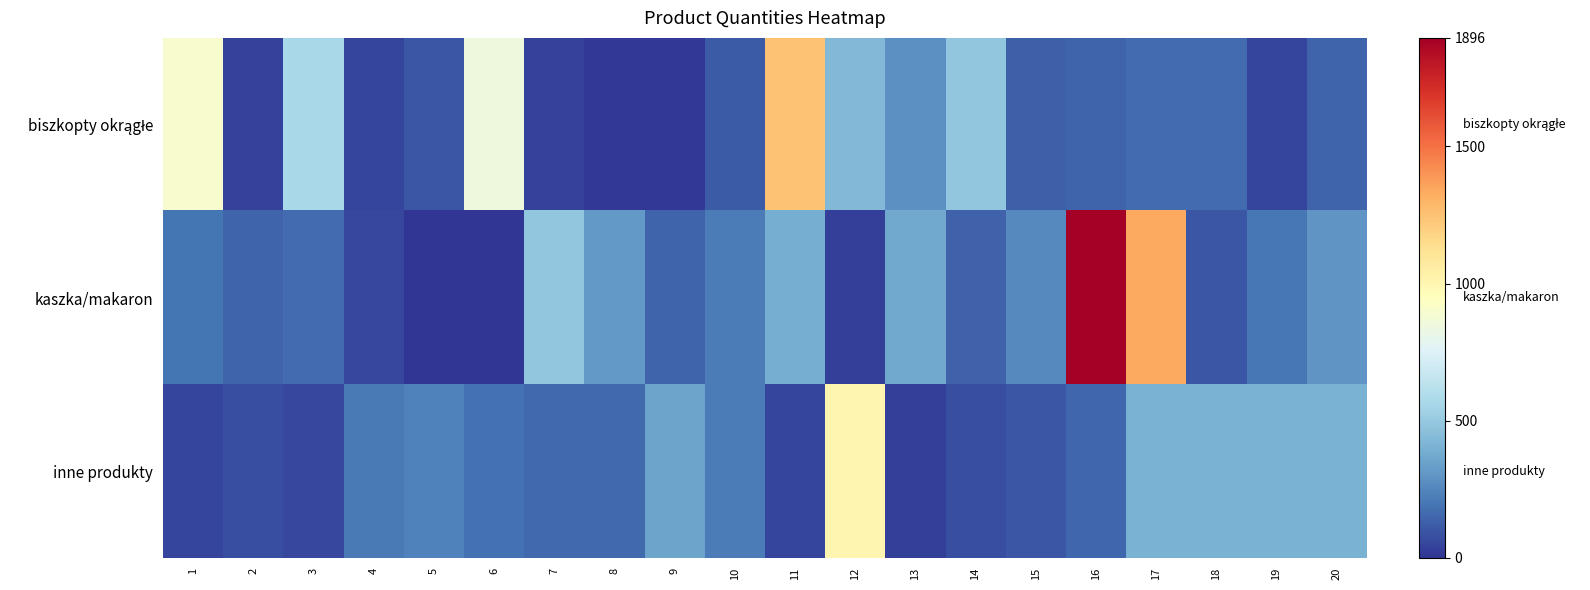

Which series changed the most between 8 and 20?

inne produkty